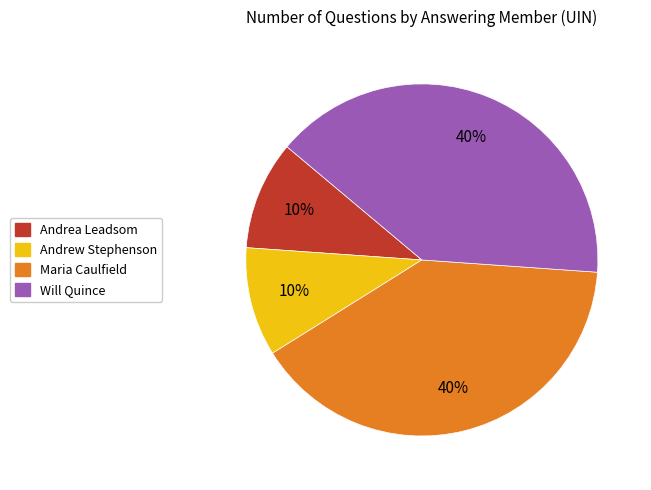

To the nearest percent, what is the average slice percentage?

25%